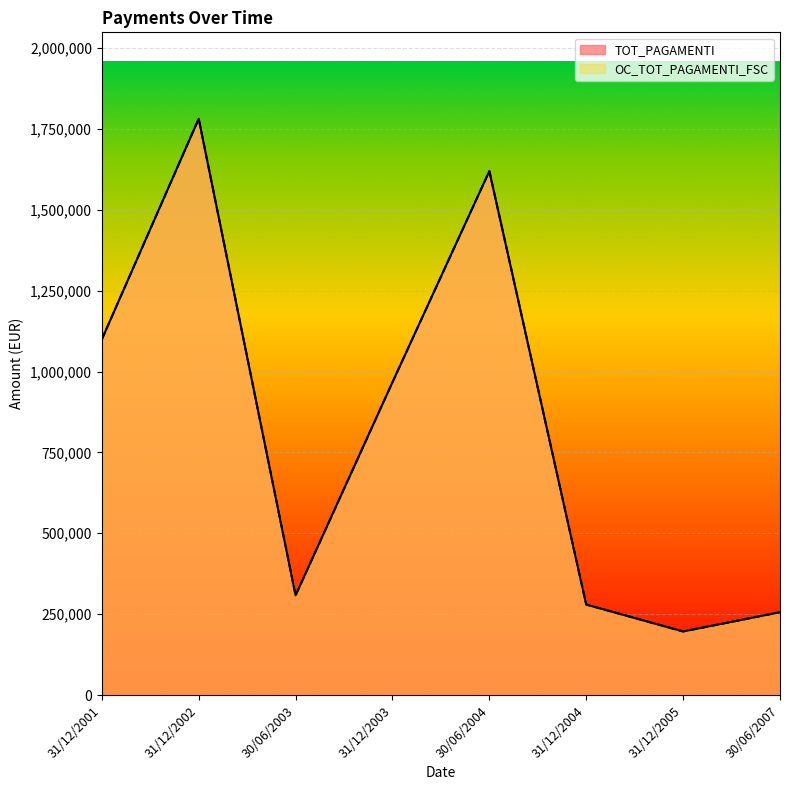

What position from the left is 31/12/2004?

6